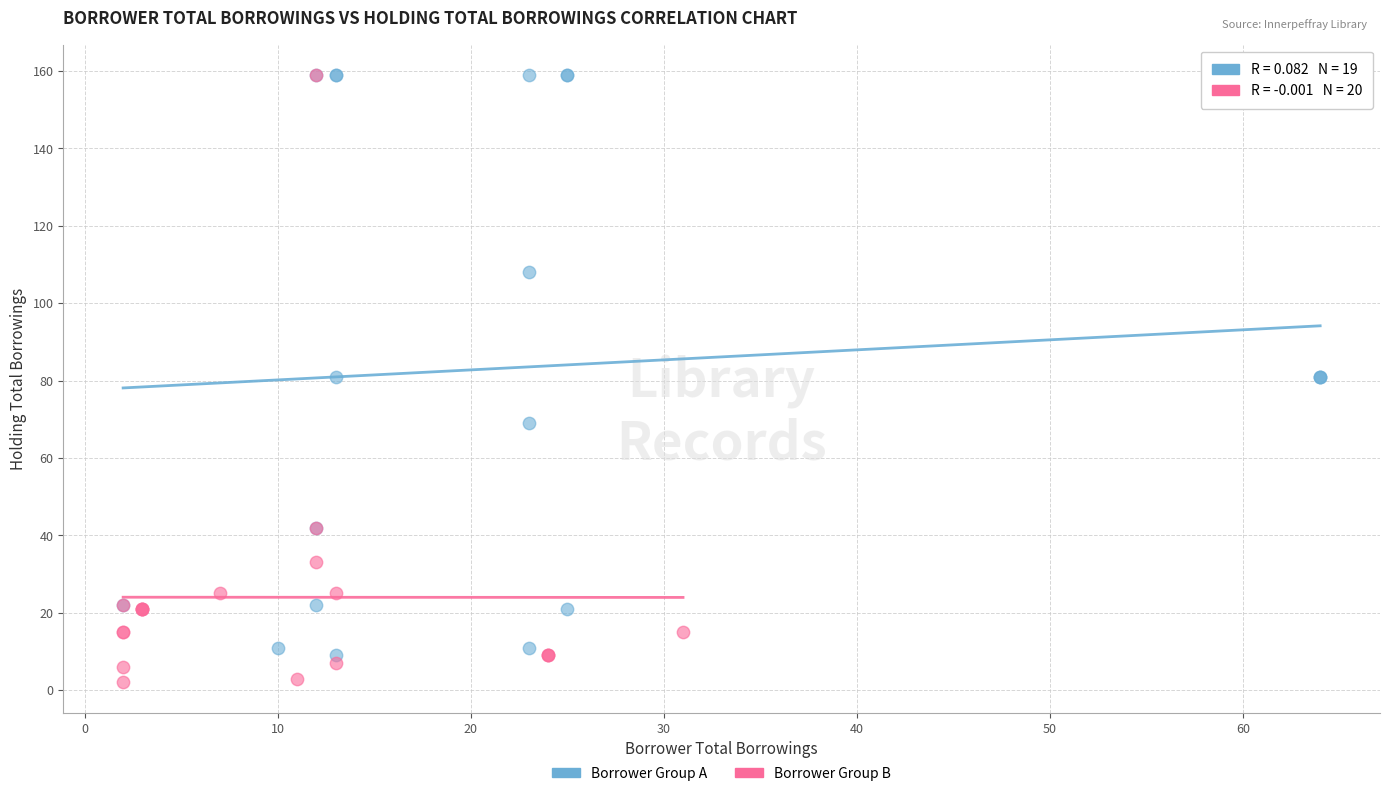

Which series has the widest spread of Y values?

Borrower Group B